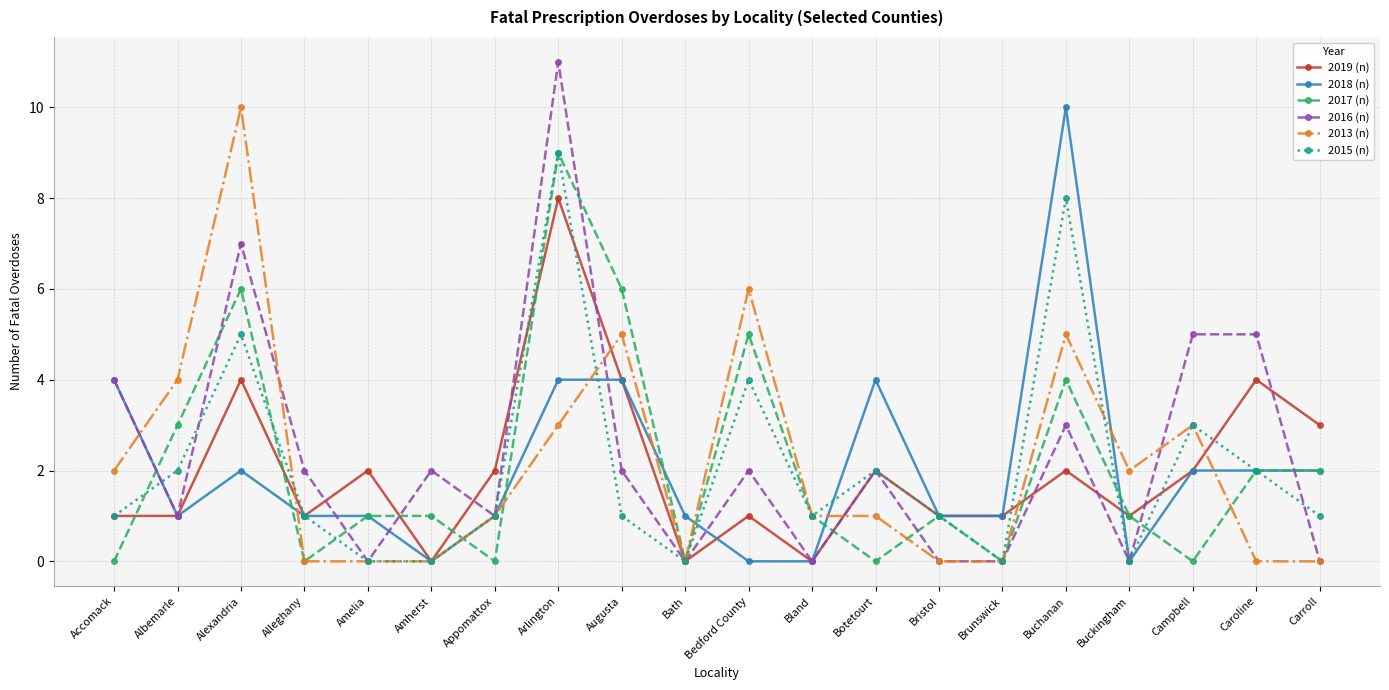

How many data points in 2019 (n) are less than 2?

10